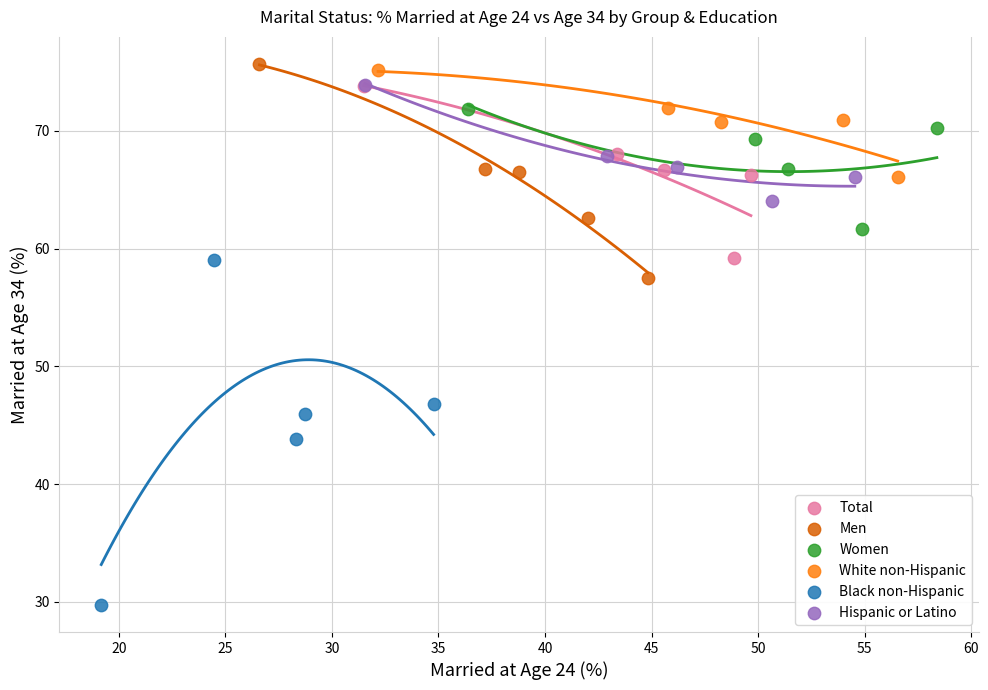

Which series has the largest Y range (max minus min)?

Black non-Hispanic